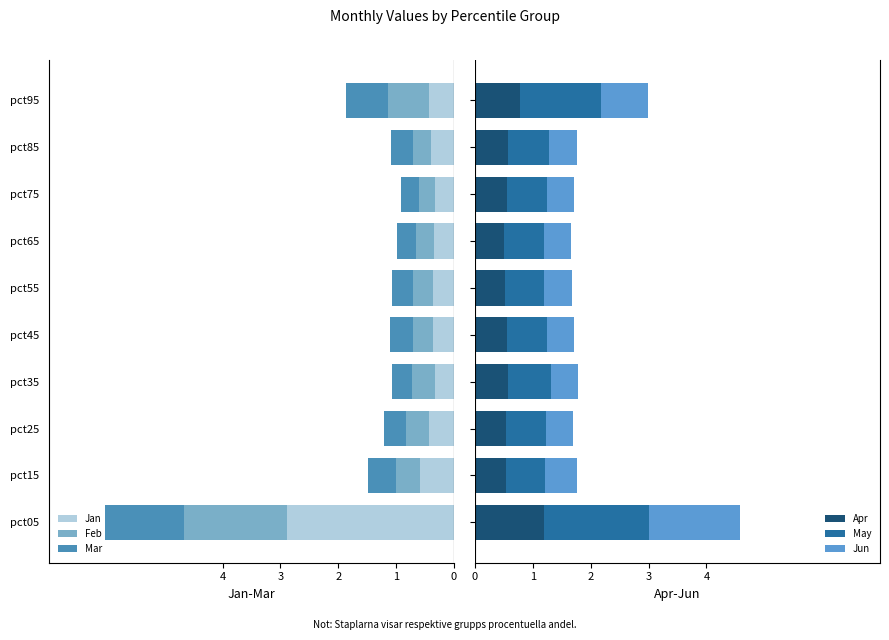

What is the minimum value for Apr?

0.5